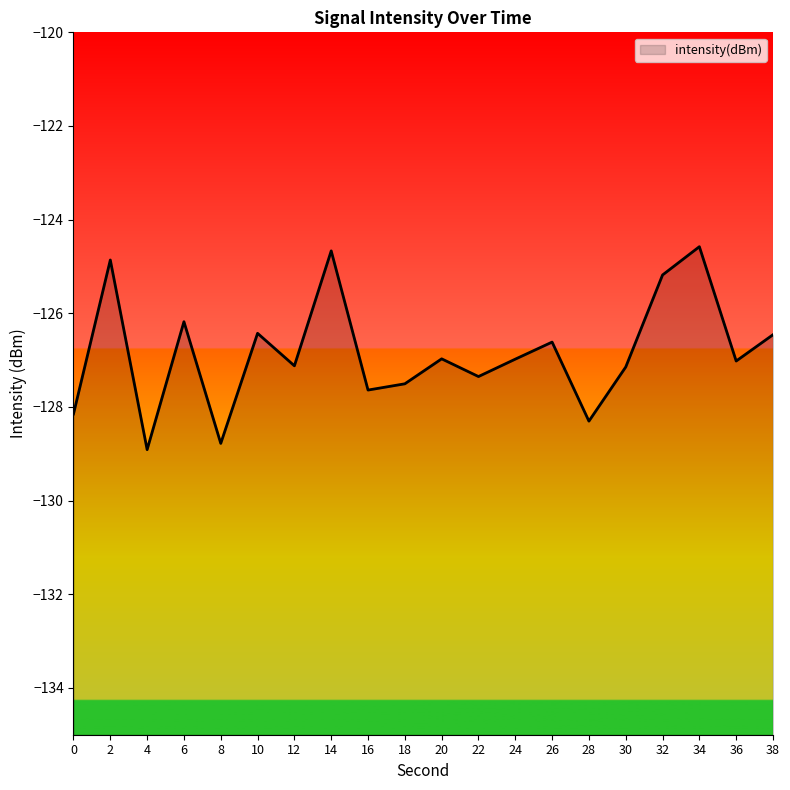

What is the change in value from 4 to 38?

+2.5